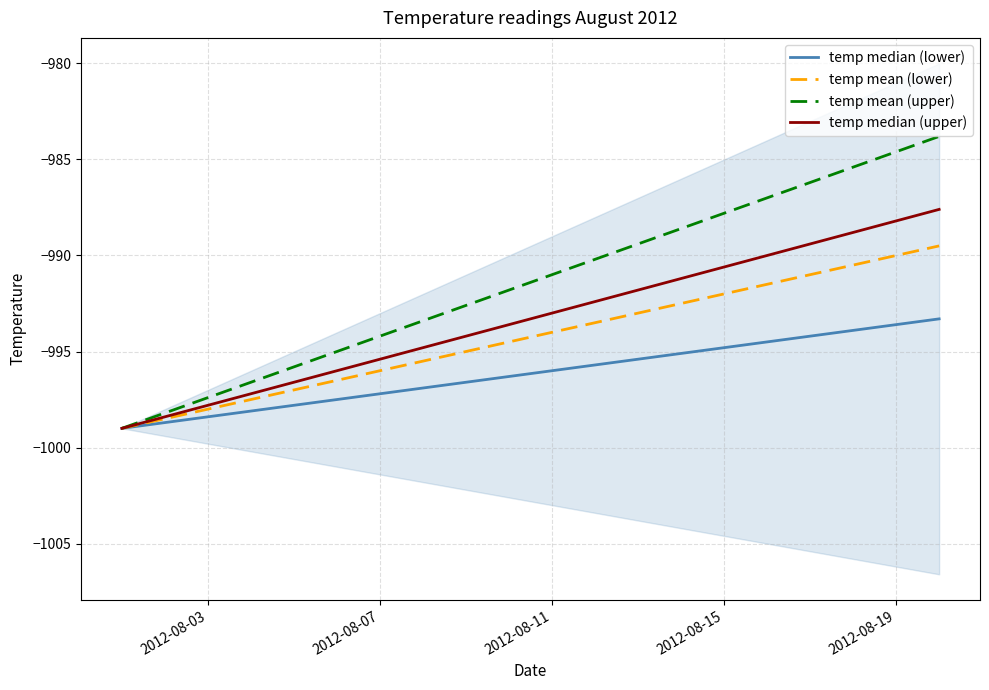

What is the difference between the maximum and second lowest values in the temp mean (lower) series?

9.0